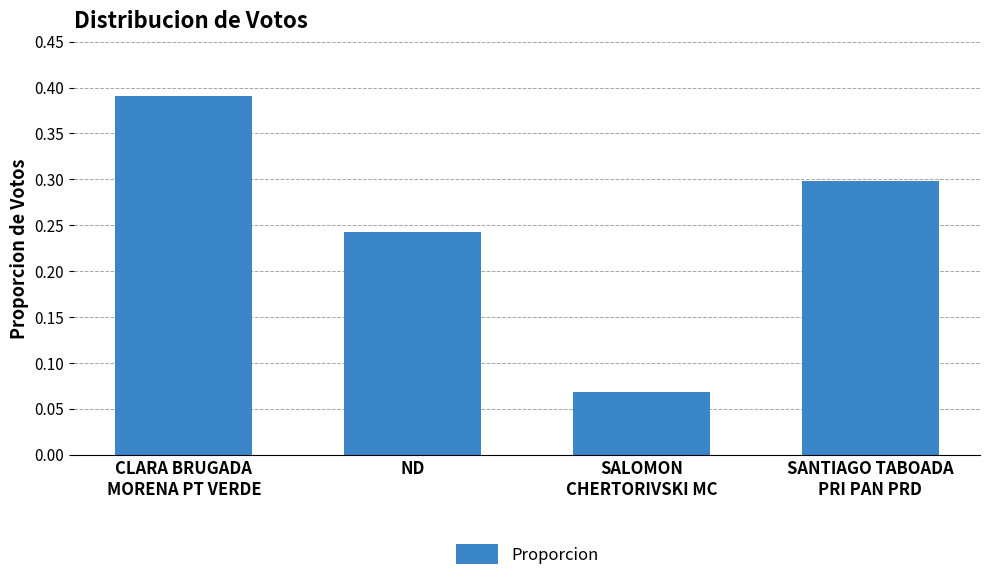

Rank the categories by value from highest to lowest.

CLARA BRUGADA
MORENA PT VERDE, SANTIAGO TABOADA
PRI PAN PRD, ND, SALOMON
CHERTORIVSKI MC